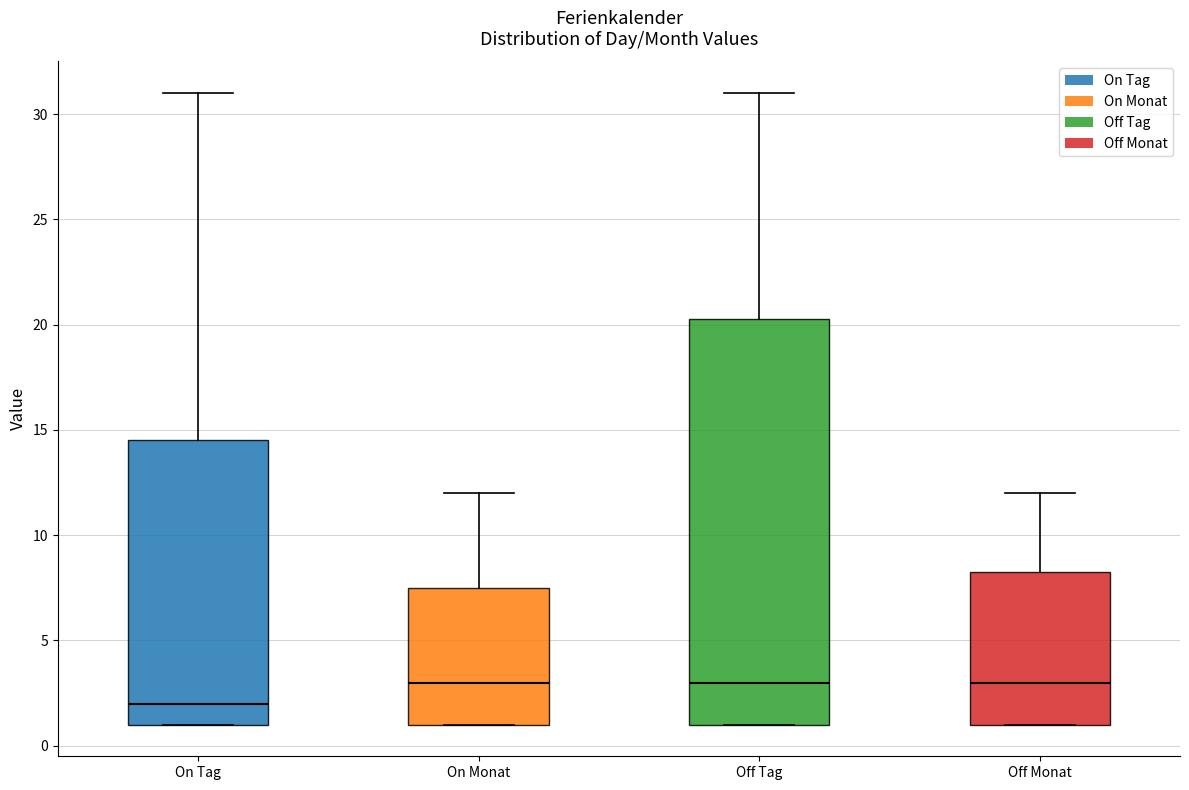

Which box's median line is the lowest?

On Tag